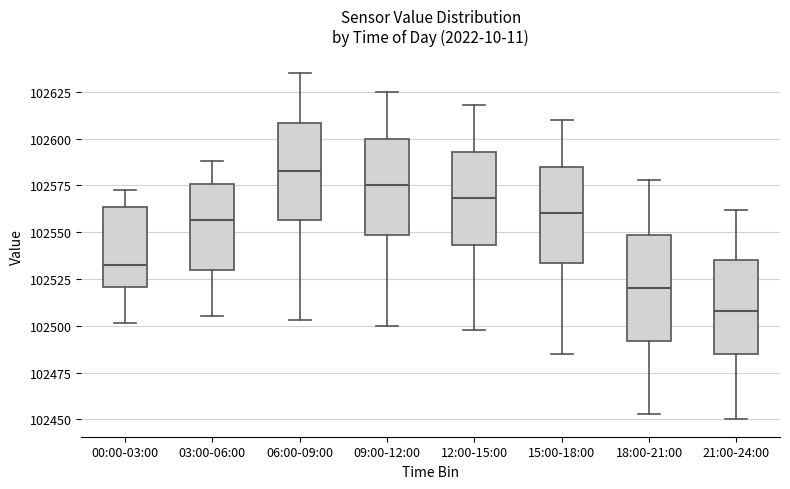

Where is the lower edge of the box for 21:00-24:00 on the y-axis? The values are not printed on the chart, so give them approximately, as read against the axis.

102485